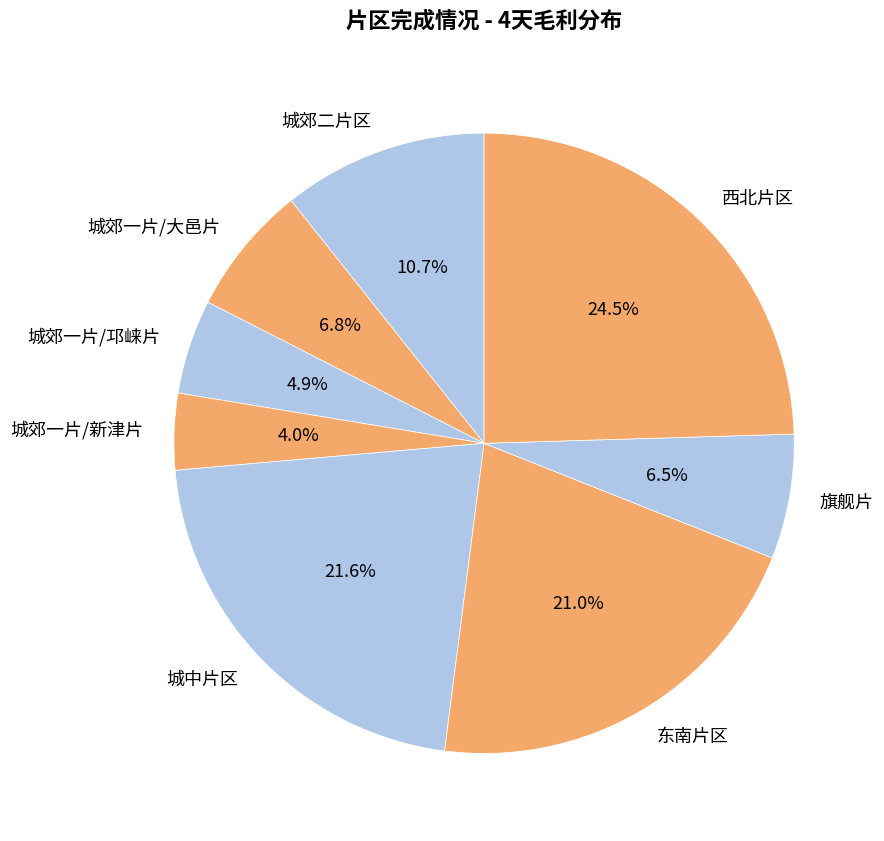

Does any single category account for the majority?

No